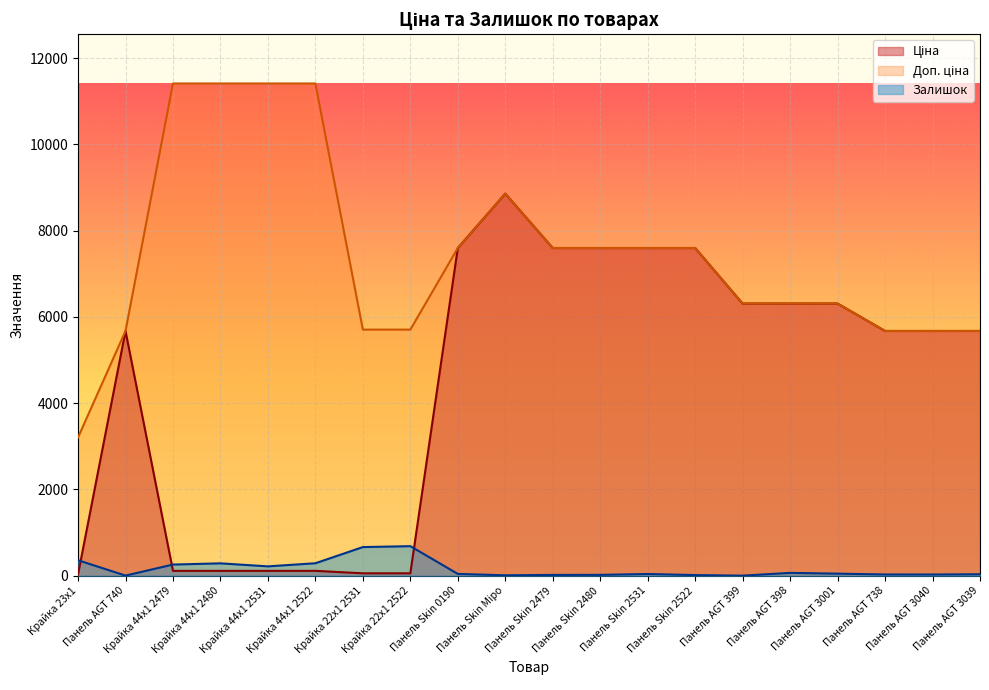

Rank the series by their maximum value, from lowest to highest.

Залишок, Ціна, Доп. ціна